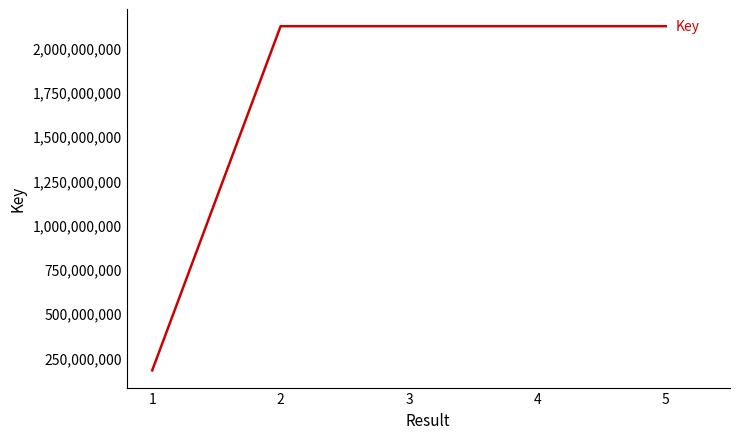

What is the smallest value displayed?

177356677